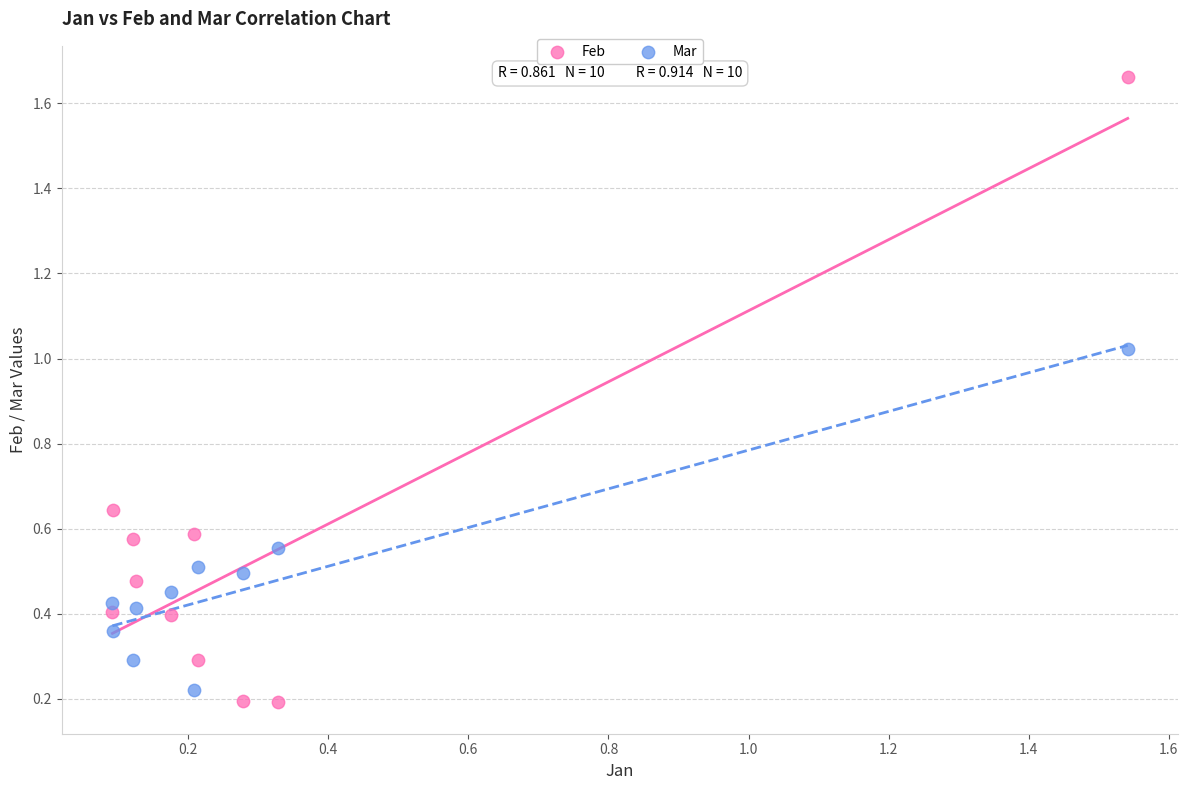

Across all data points, what is the range of X values (max minus min)?

1.4